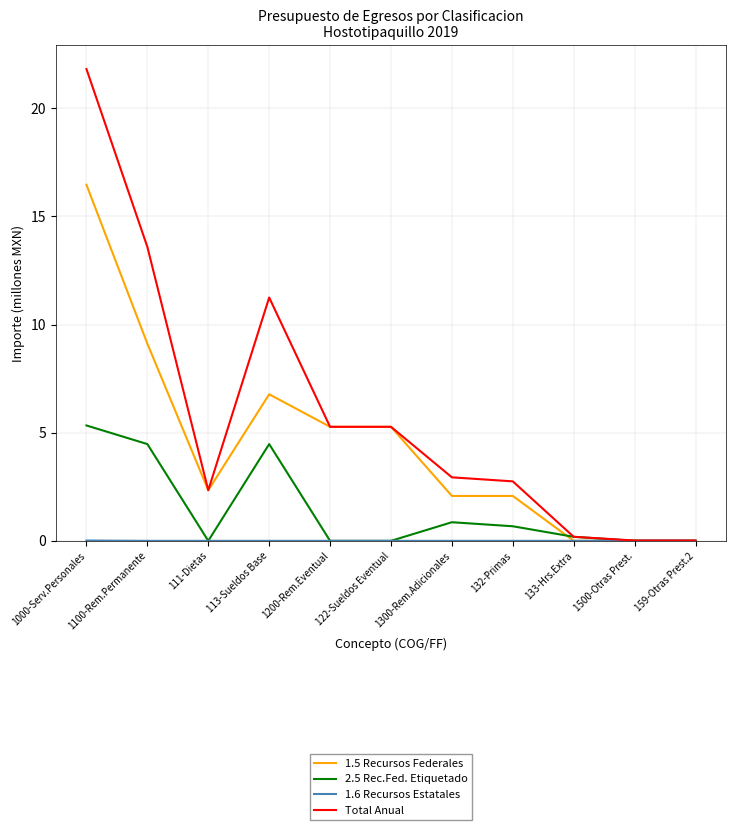

Which series has the widest spread of values?

Total Anual